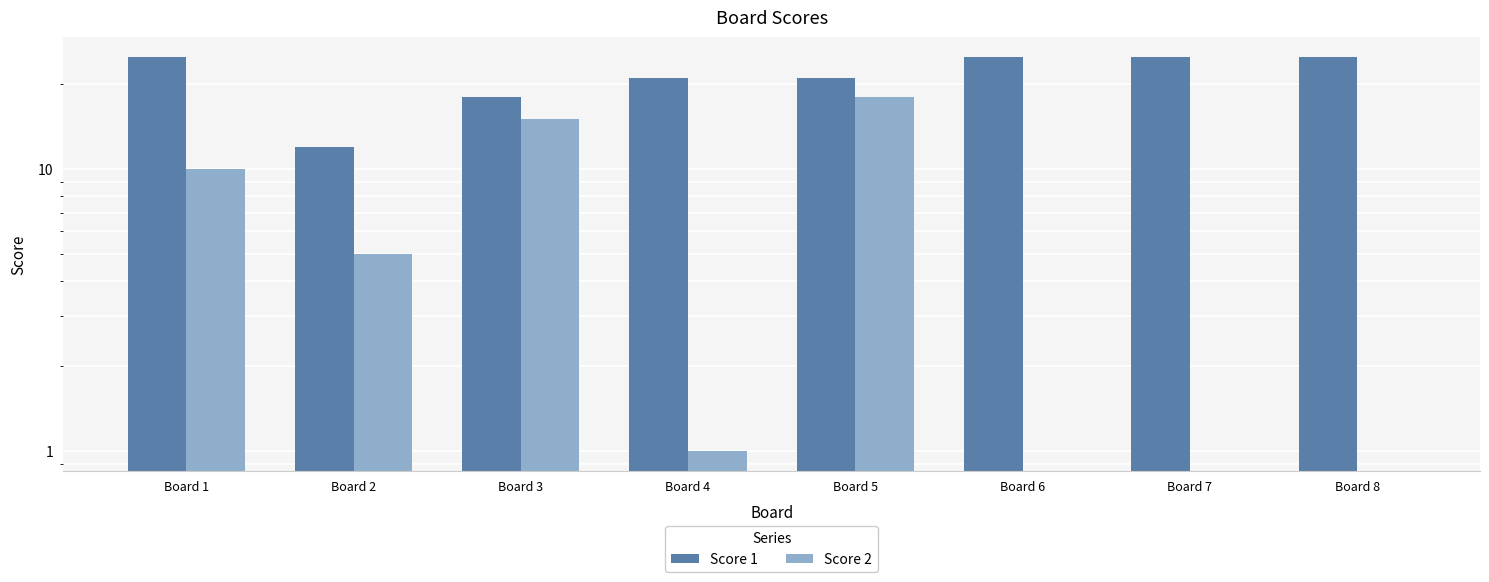

How many values in Score 2 are above zero?

5